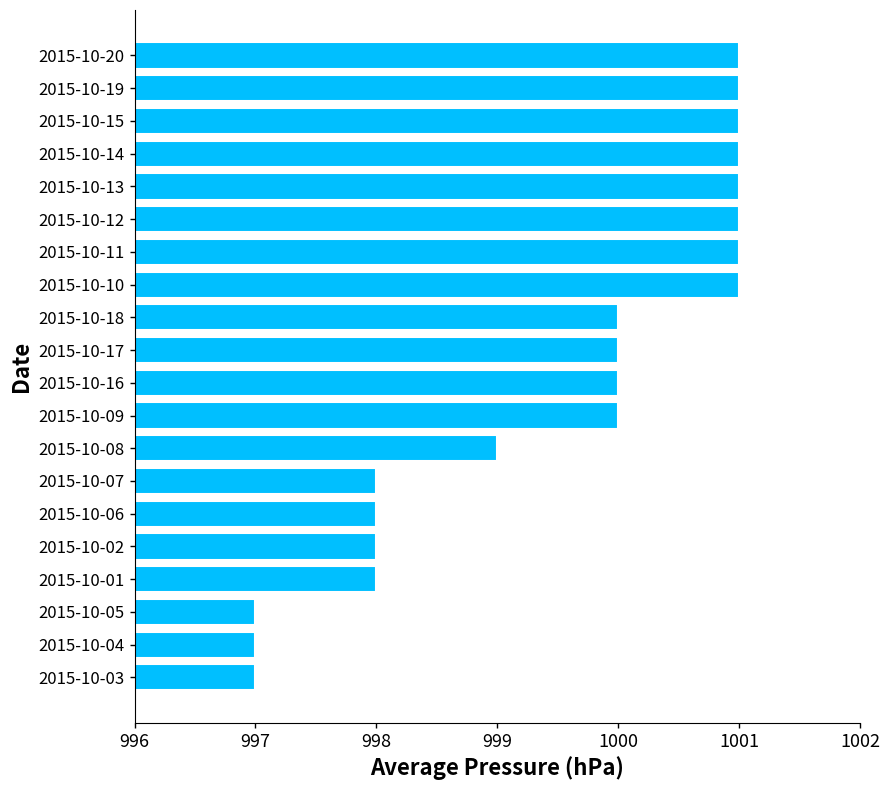

Reading bottom to top, what are all the values shown in this chart?

997	997	997	998	998	998	998	999	1000	1000	1000	1000	1001	1001	1001	1001	1001	1001	1001	1001